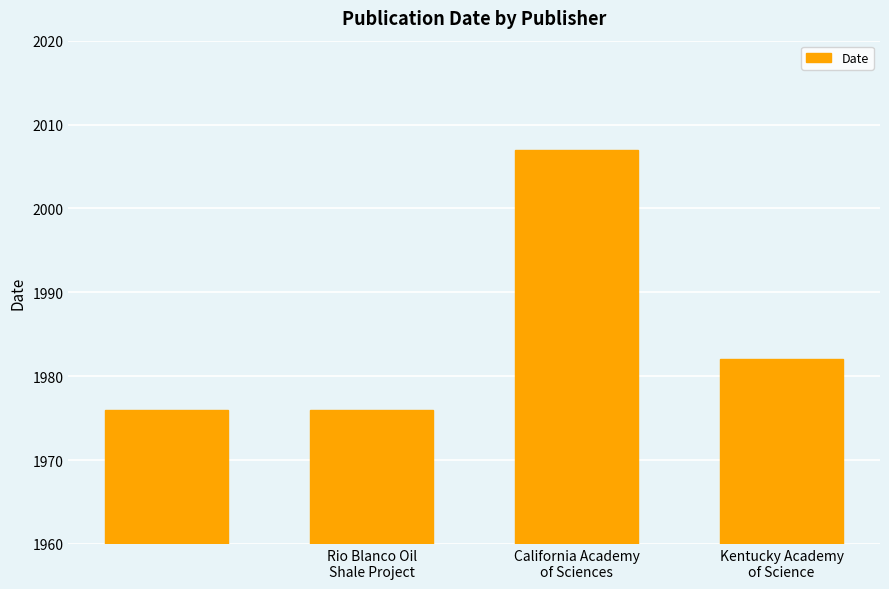

What is the greatest value displayed?

2007